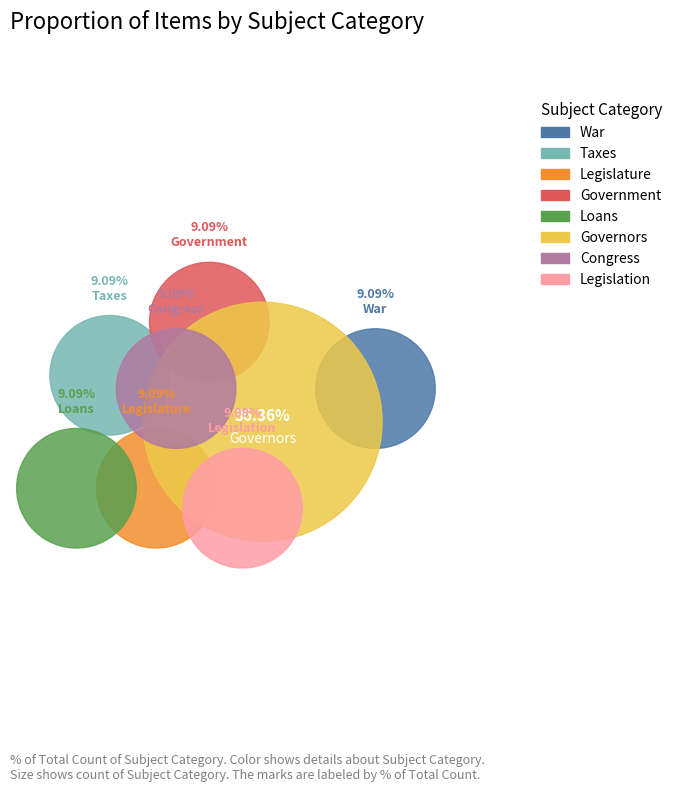

Is the sum of Congress and War greater than half?

No